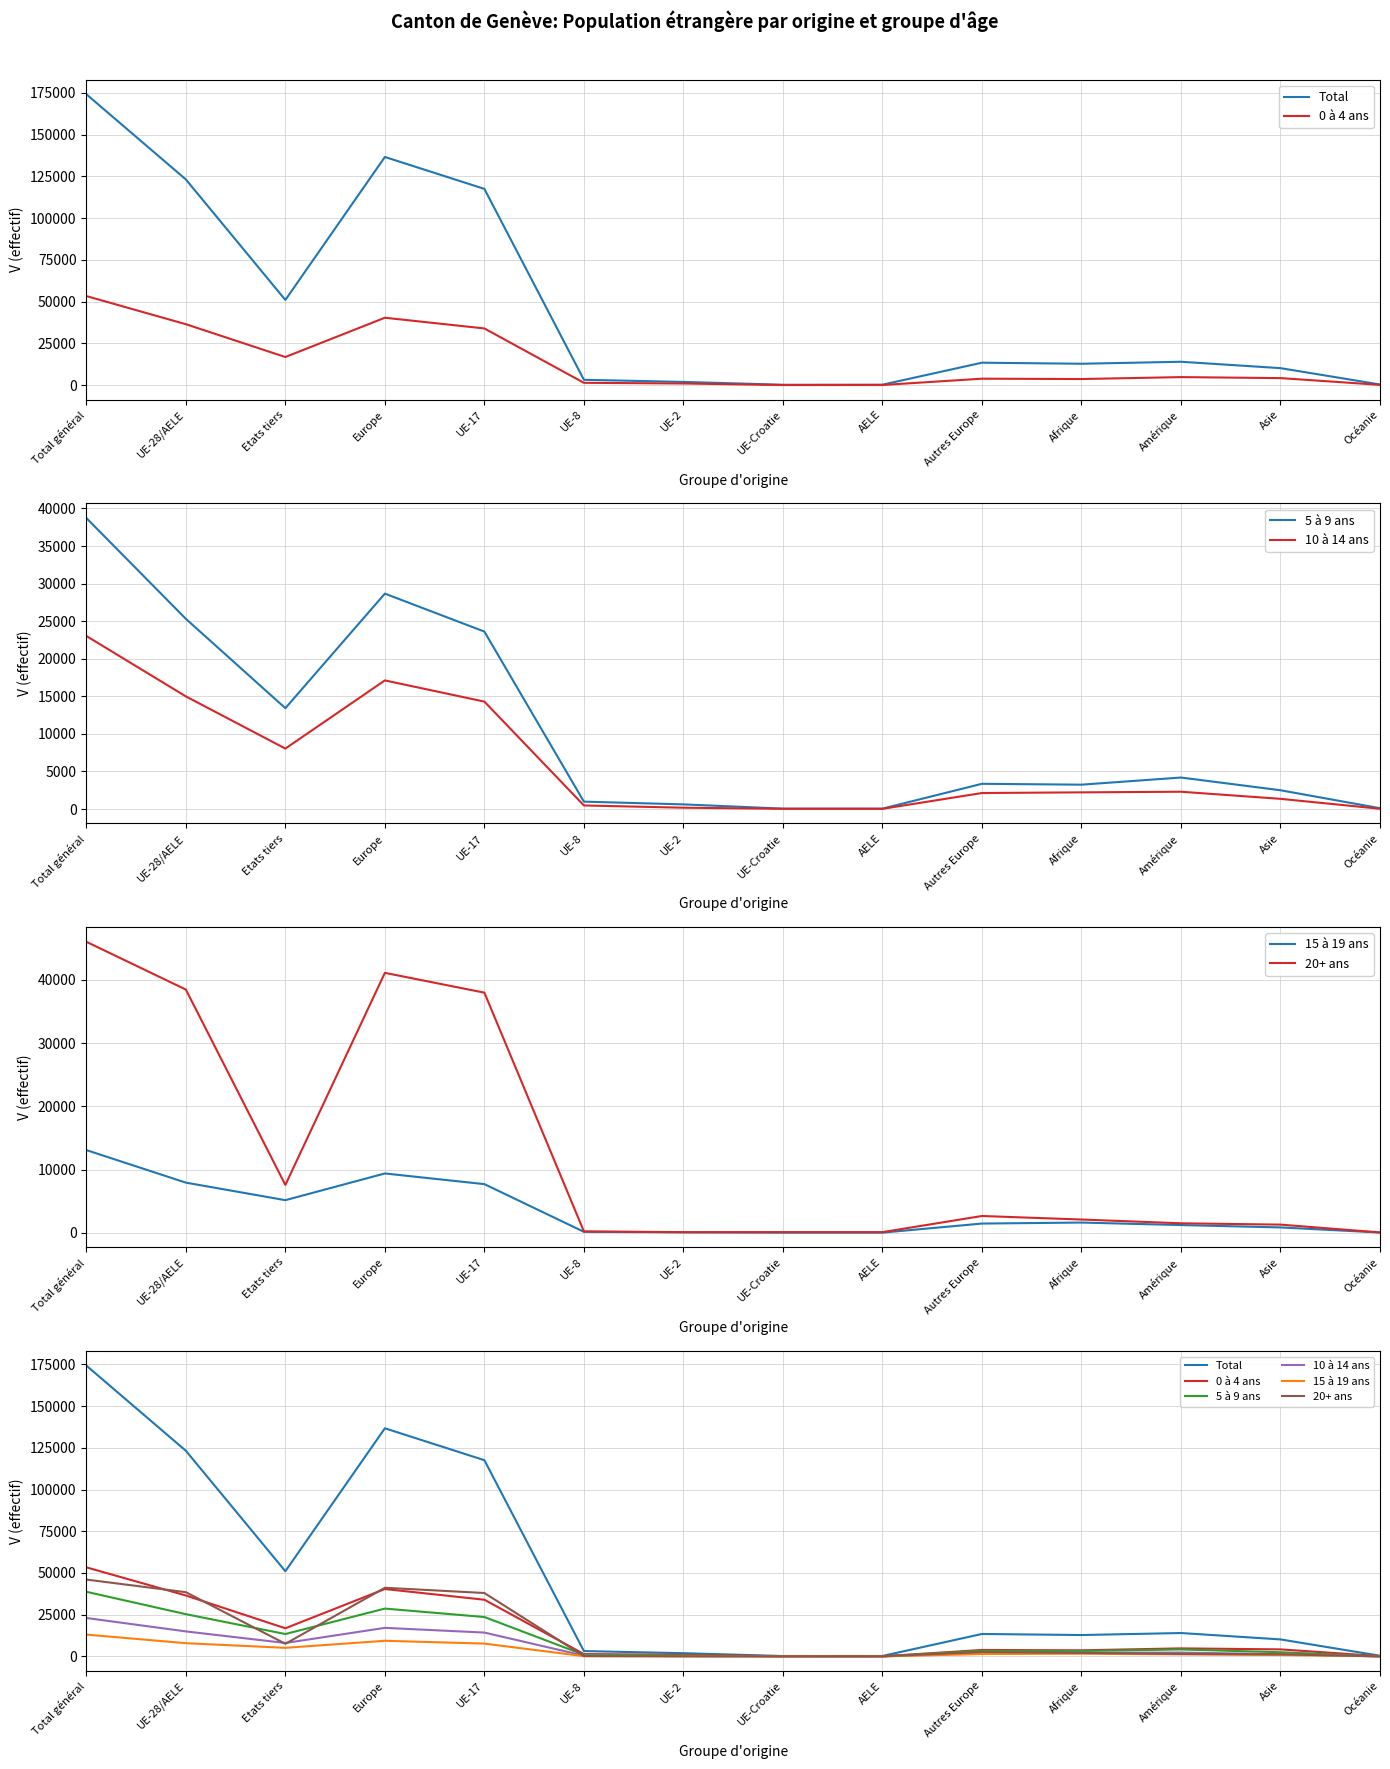

The value of 10 à 14 ans at UE-Croatie is 27. True or false?

True